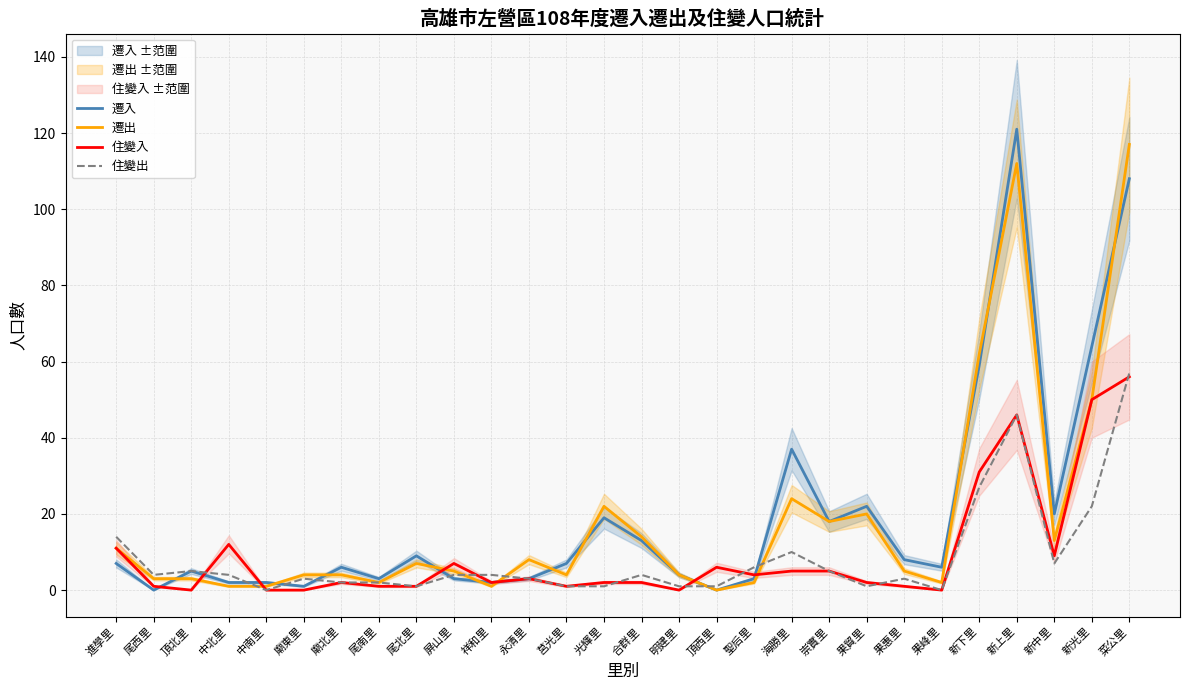

What is the difference between the 遷入 values at 中北里 and 新上里?

119